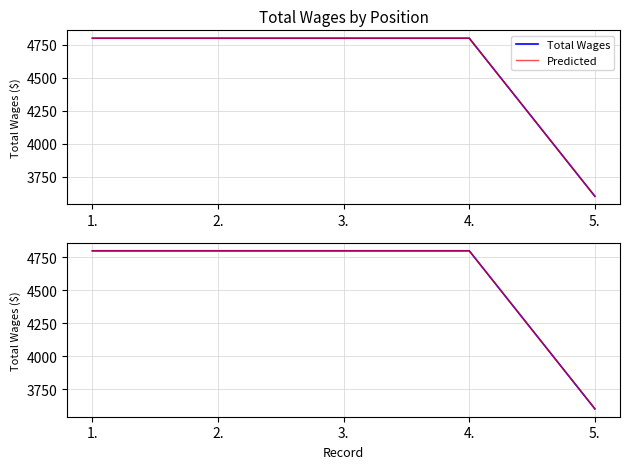

Which series changed the most between 2. and 4.?

Total Wages